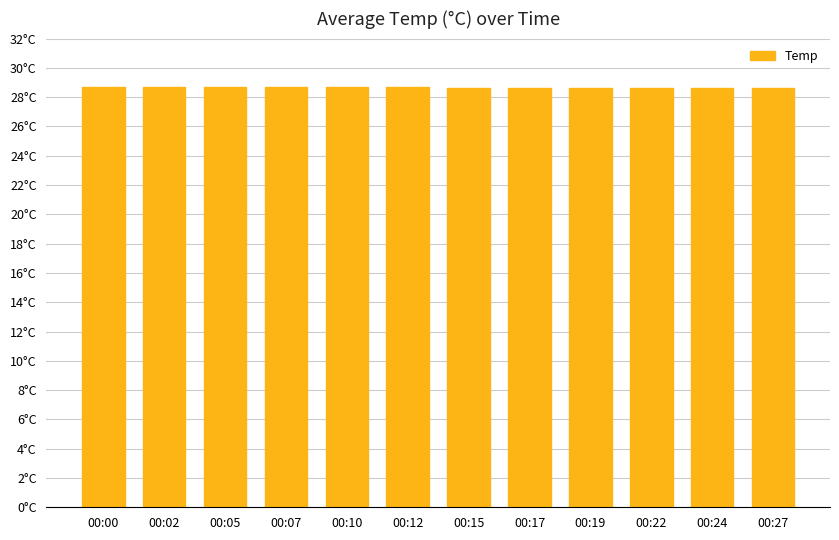

Reading right to left, extract all data points from this chart.

28.6	28.6	28.6	28.6	28.6	28.6	28.7	28.7	28.7	28.7	28.7	28.7